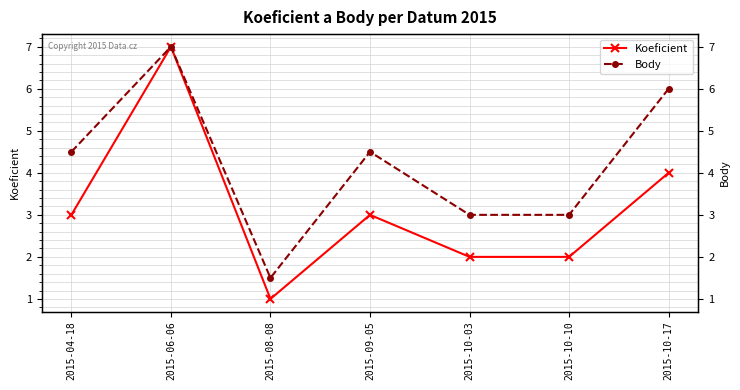

What value does the Koeficient series have at 2015-10-03?

2.0